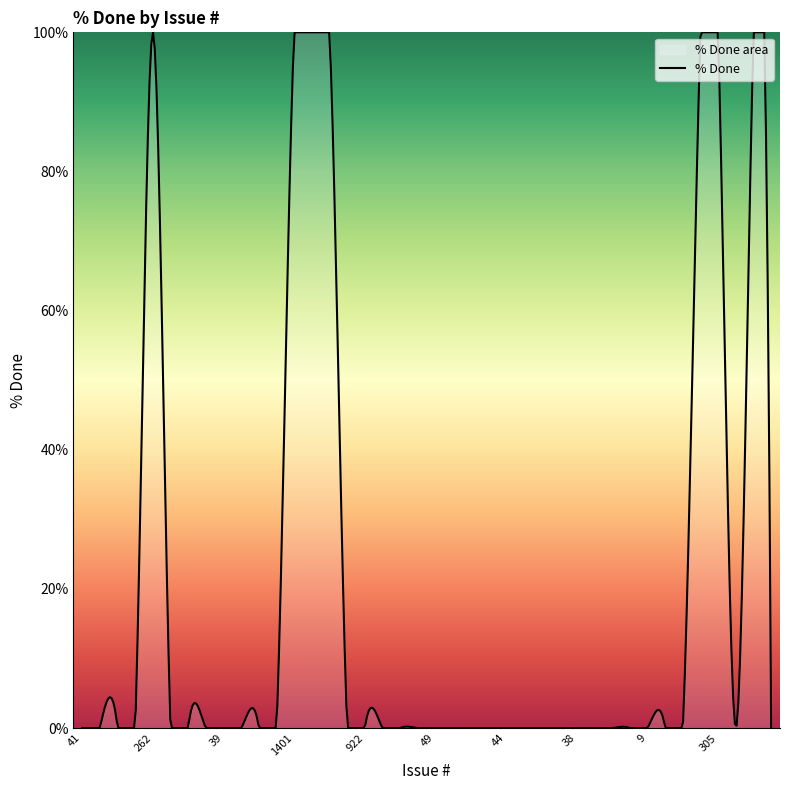

What is the label of the 14th point from the right?

42